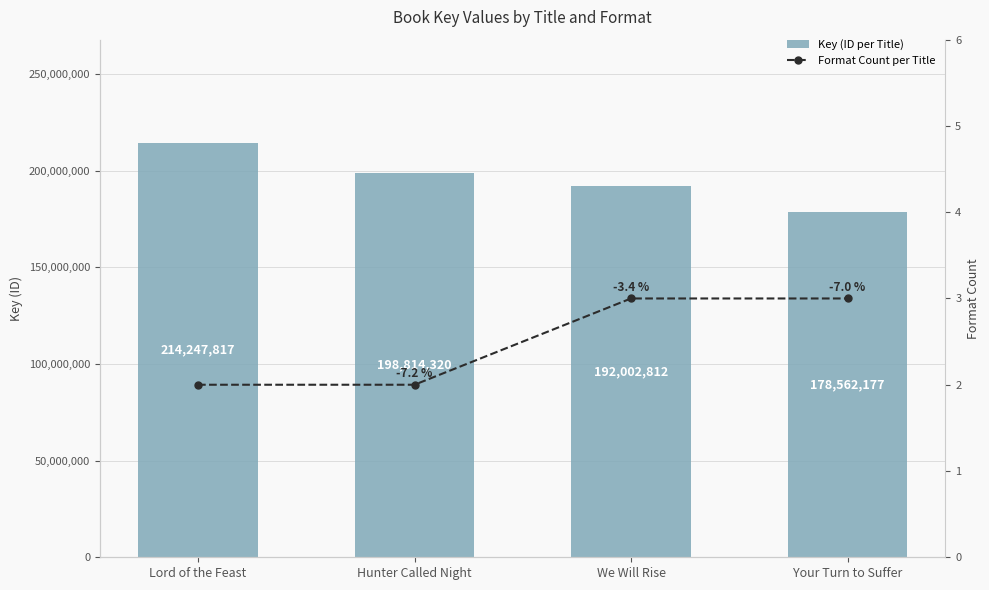

What is the difference between the highest and lowest values at We Will Rise?

192002809